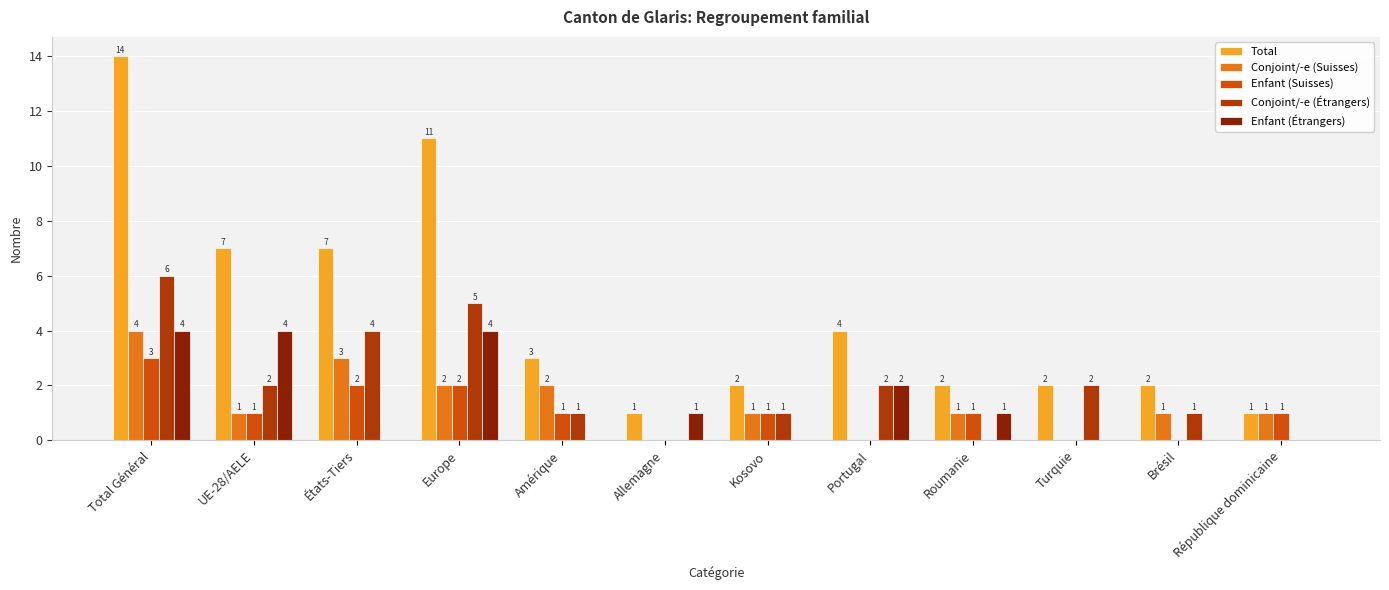

Which series has the largest total across all categories?

Total